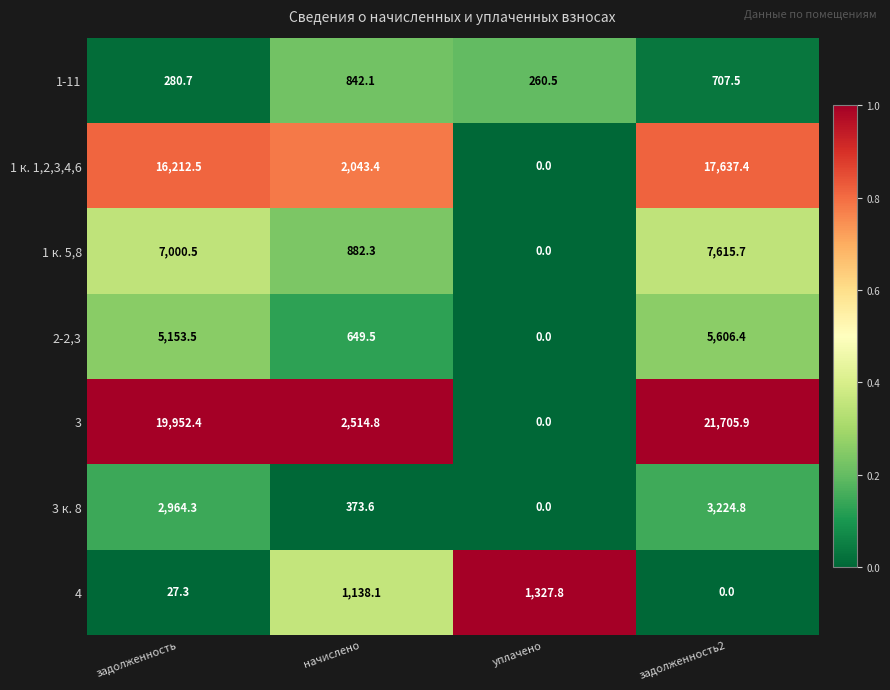

At how many categories does at least one series exceed 0?

4